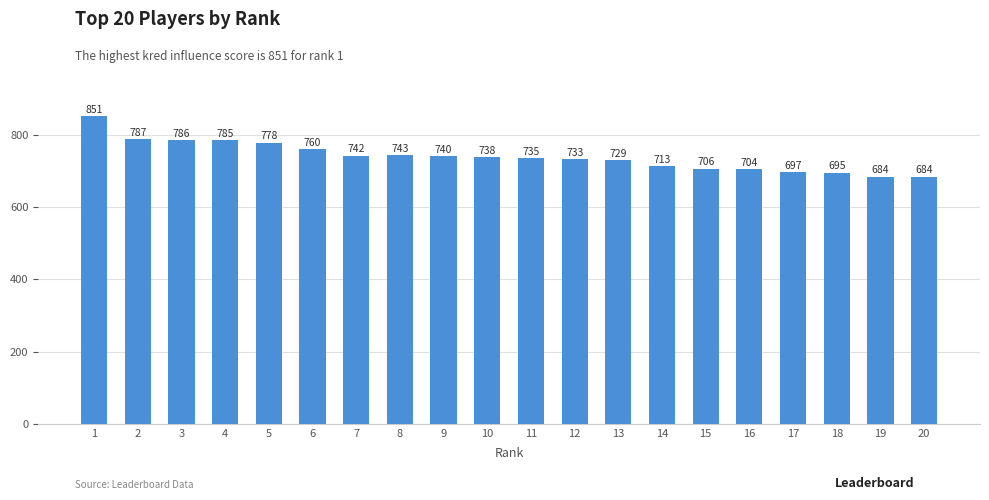

What is the value of the 19th bar from the left?

684